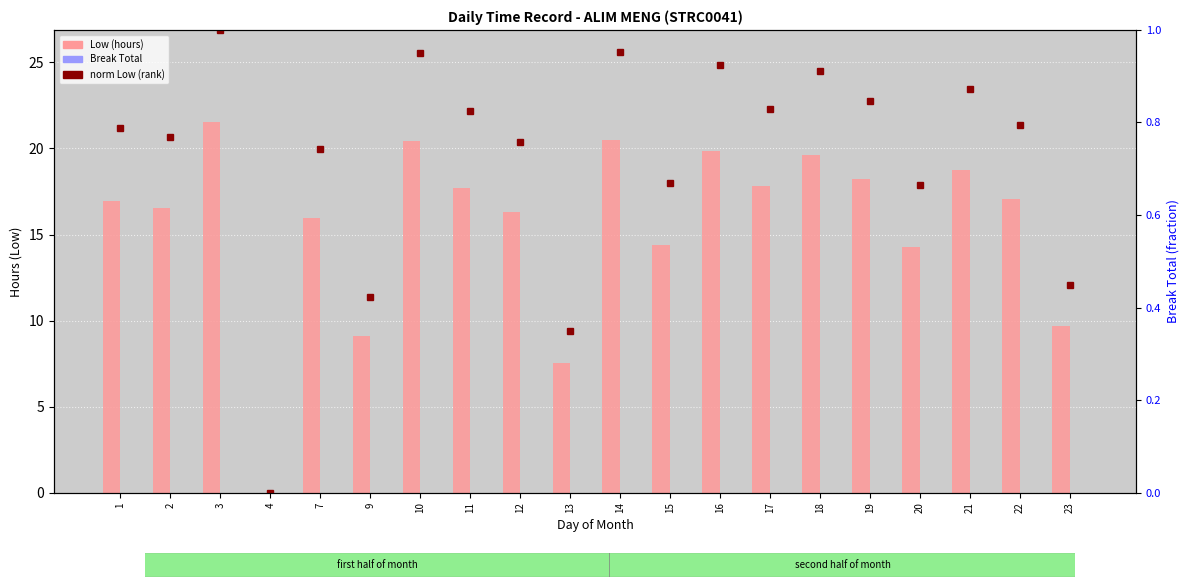

At how many categories does at least one series exceed 17?

10